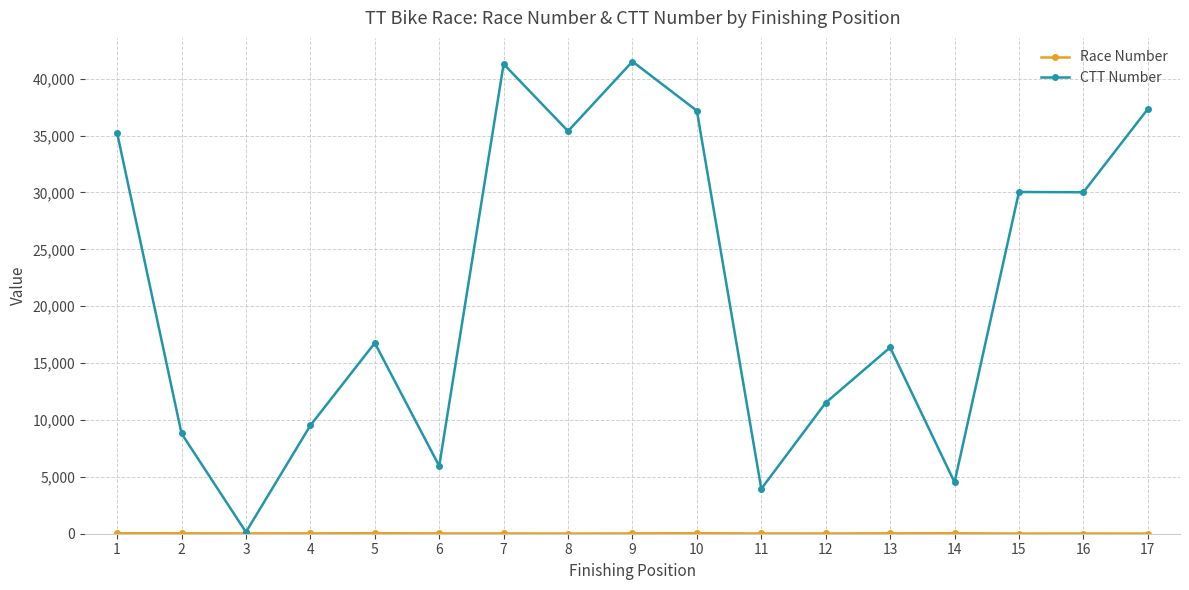

What is the greatest value displayed?

41512